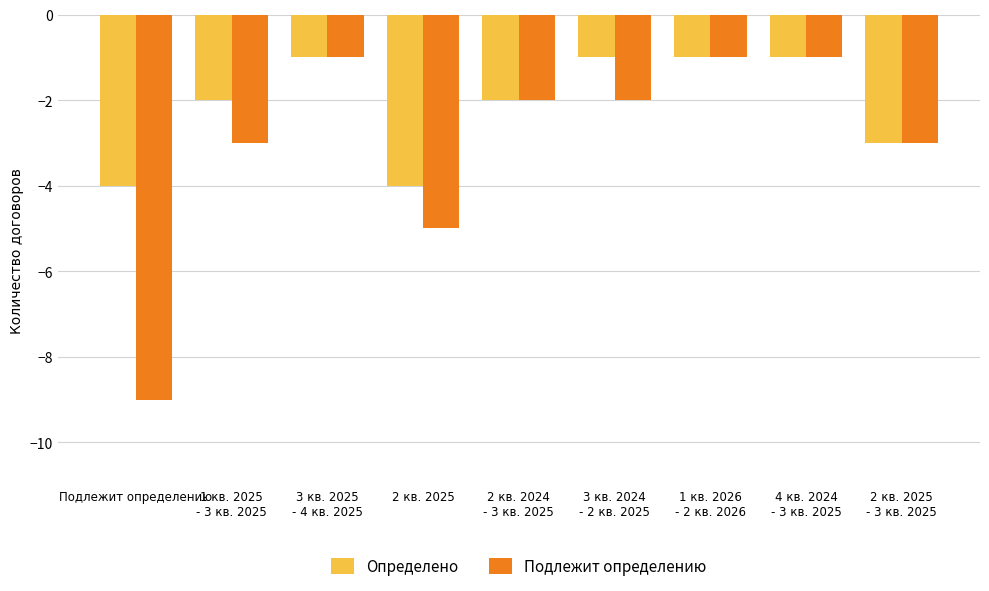

List the series in order of their overall mean, lowest first.

Подлежит определению, Определено